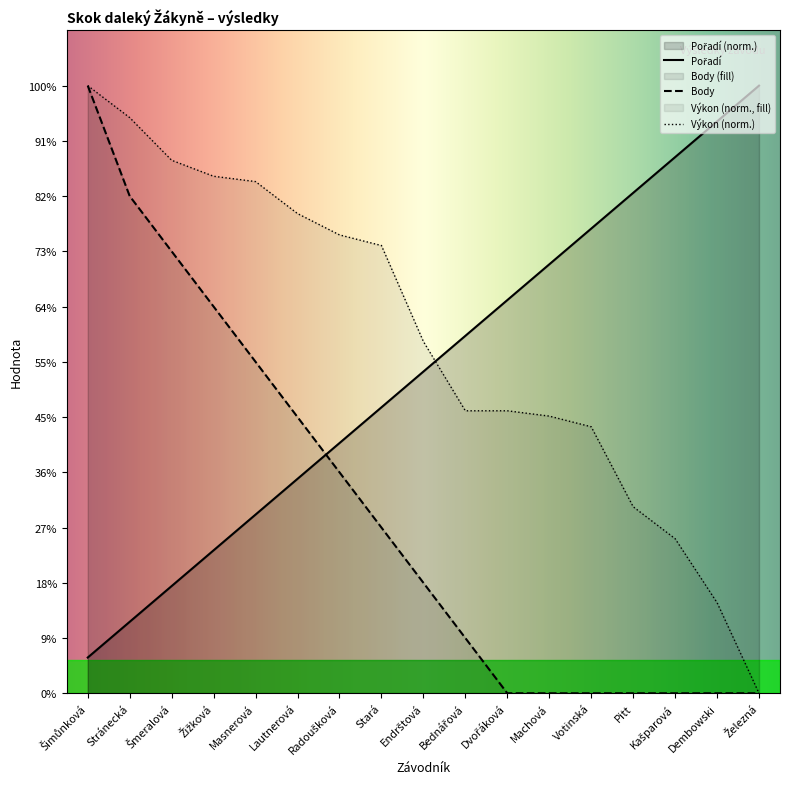

Does the chart display data point markers on the line(s)?

No